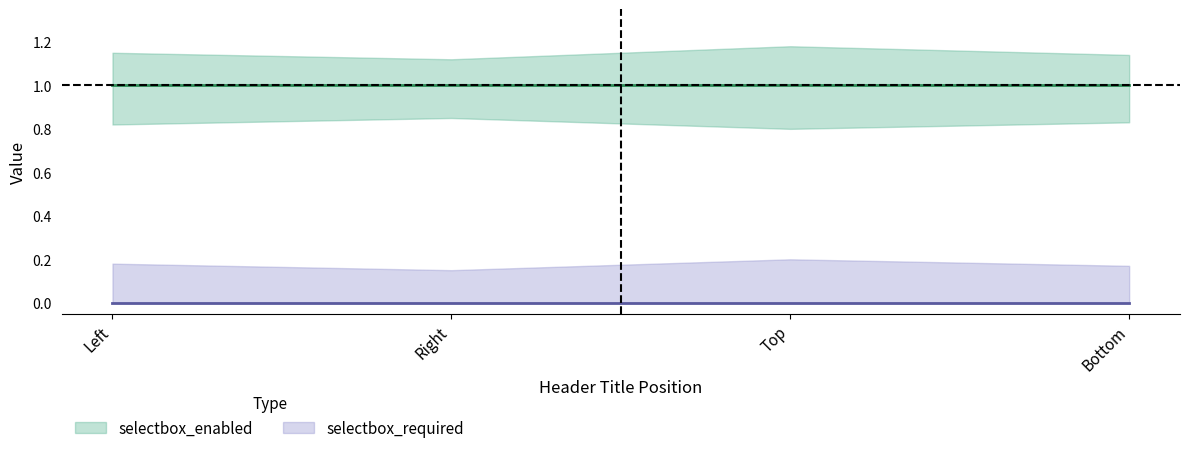

Which series has the largest range (max minus min)?

selectbox_enabled